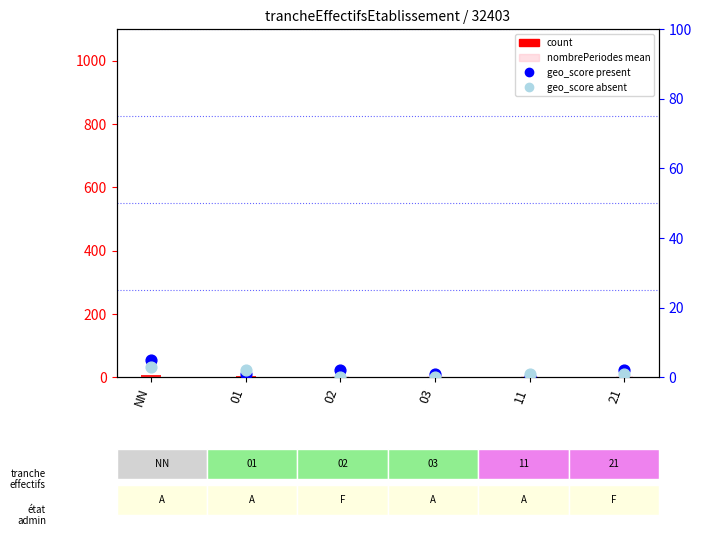

Which series has the largest total across all categories?

nombrePeriodesEtablissement mean